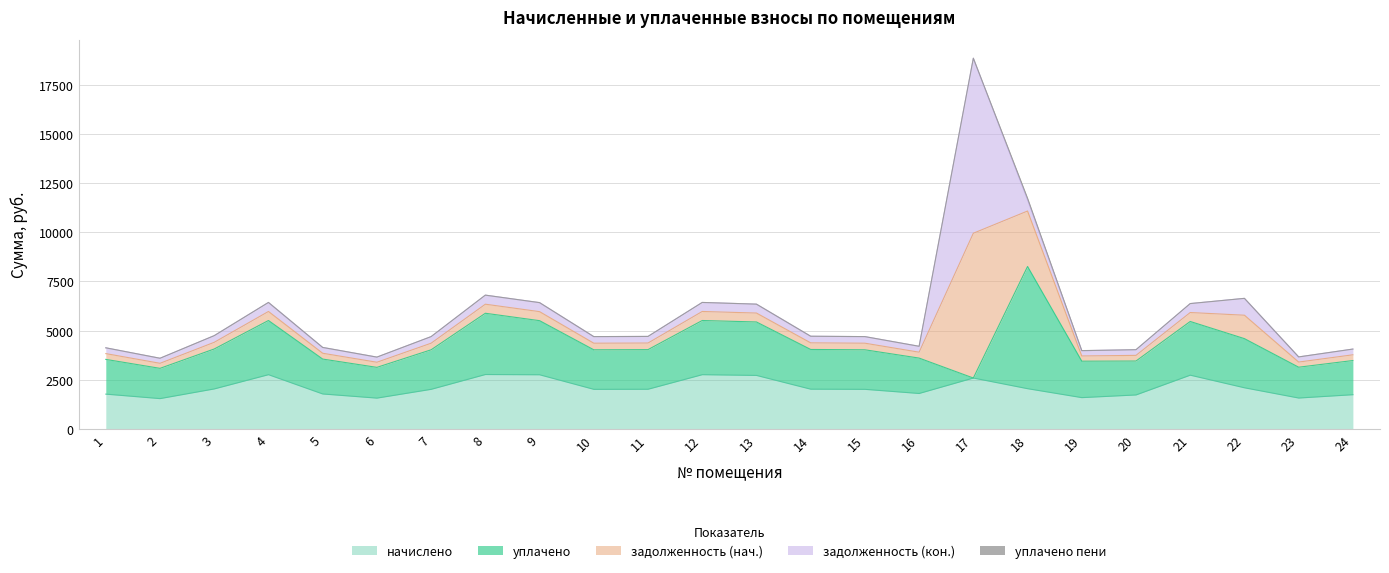

At which label is уплачено closest to 3109?

8